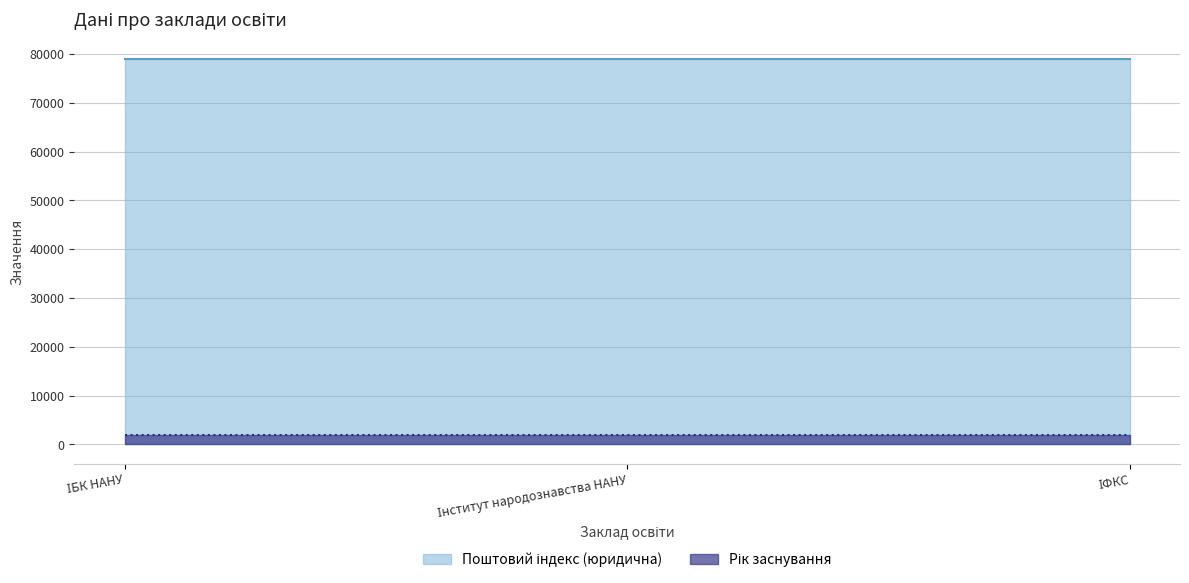

What is the label of the 3rd point from the right?

ІБК НАНУ